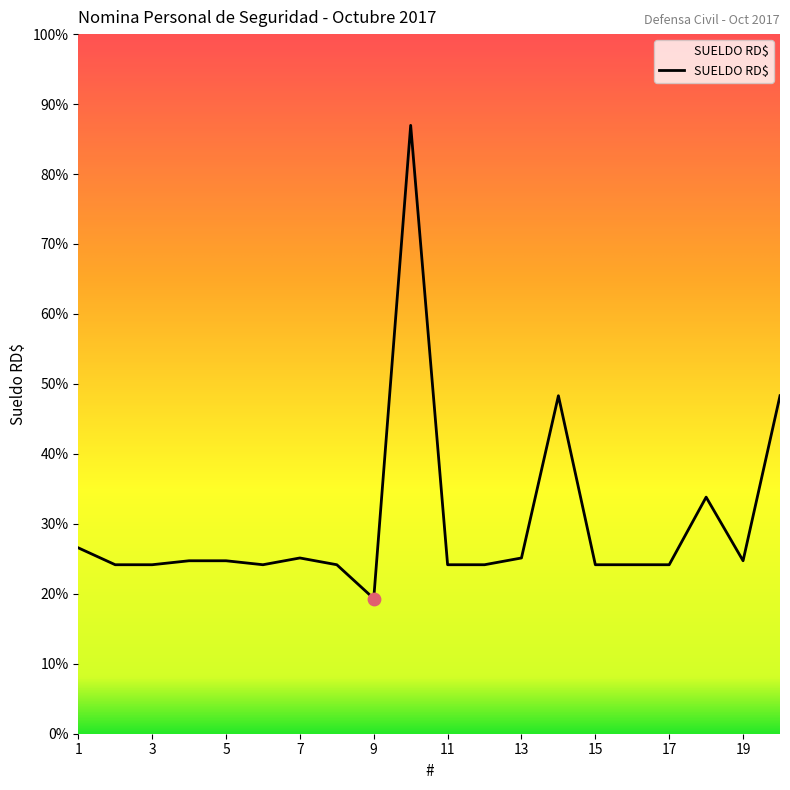

Is this an area chart (filled region under the line)?

Yes